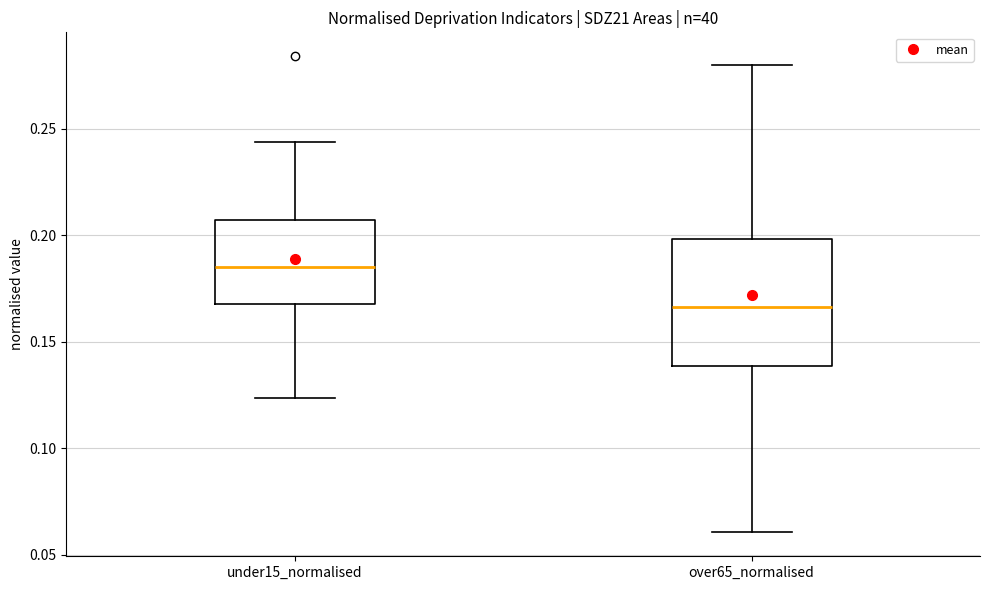

Reading left to right, transcribe this box plot: for each box, give where its median line is, the range the box spans, and where its two whiskers end, as read against the y-axis. The values are not printed on the chart, so give them approximately, as read against the axis.

under15_normalised: median 0.185, box 0.170 to 0.205, whiskers 0.125 to 0.245
over65_normalised: median 0.165, box 0.140 to 0.200, whiskers 0.060 to 0.280